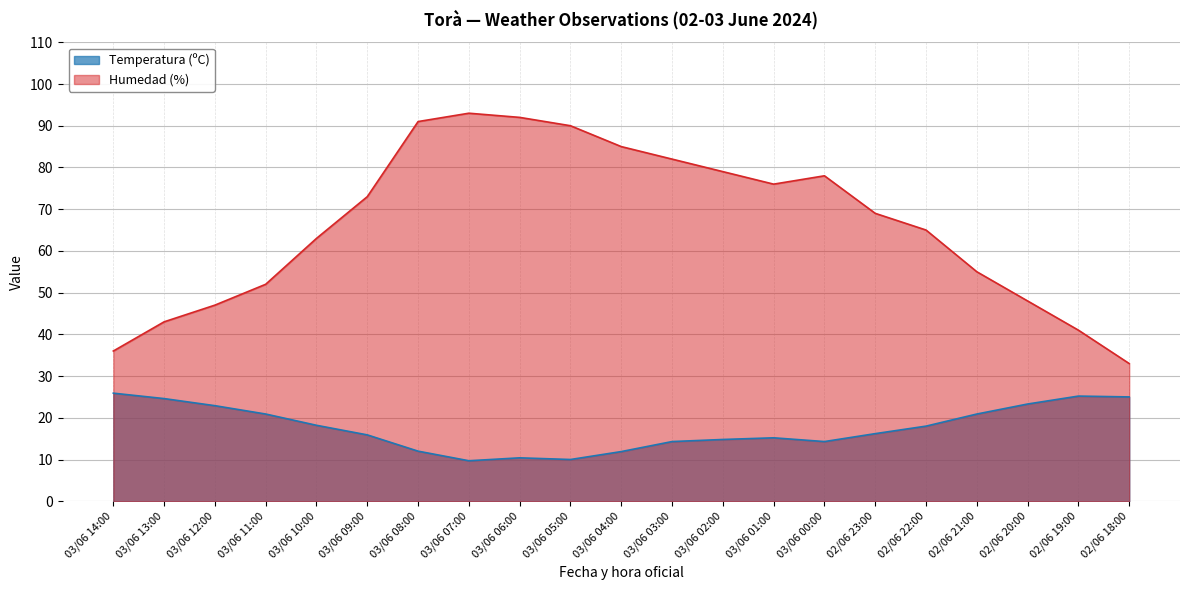

Reading right to left, transcribe all the data shown in this chart.

Temperatura (ºC): 02/06 18:00=25.0	02/06 19:00=25.2	02/06 20:00=23.3	02/06 21:00=20.9	02/06 22:00=18.0	02/06 23:00=16.2	03/06 00:00=14.3	03/06 01:00=15.2	03/06 02:00=14.8	03/06 03:00=14.3	03/06 04:00=11.9	03/06 05:00=10.0	03/06 06:00=10.4	03/06 07:00=9.7	03/06 08:00=12.0	03/06 09:00=15.9	03/06 10:00=18.2	03/06 11:00=20.9	03/06 12:00=22.9	03/06 13:00=24.6	03/06 14:00=25.9
Humedad (%): 02/06 18:00=33.0	02/06 19:00=41.0	02/06 20:00=48.0	02/06 21:00=55.0	02/06 22:00=65.0	02/06 23:00=69.0	03/06 00:00=78.0	03/06 01:00=76.0	03/06 02:00=79.0	03/06 03:00=82.0	03/06 04:00=85.0	03/06 05:00=90.0	03/06 06:00=92.0	03/06 07:00=93.0	03/06 08:00=91.0	03/06 09:00=73.0	03/06 10:00=63.0	03/06 11:00=52.0	03/06 12:00=47.0	03/06 13:00=43.0	03/06 14:00=36.0